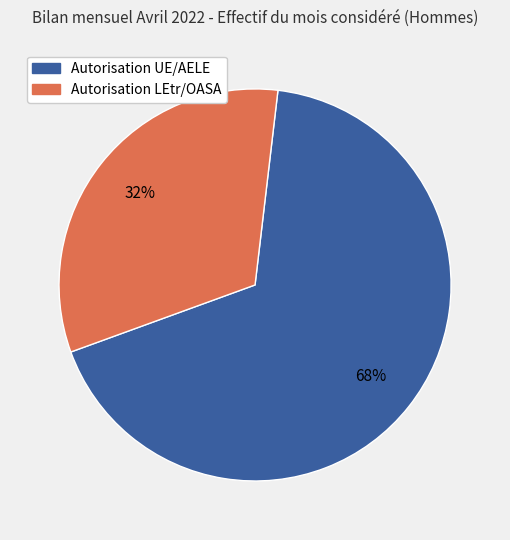

To the nearest percent, what is the average slice percentage?

50%